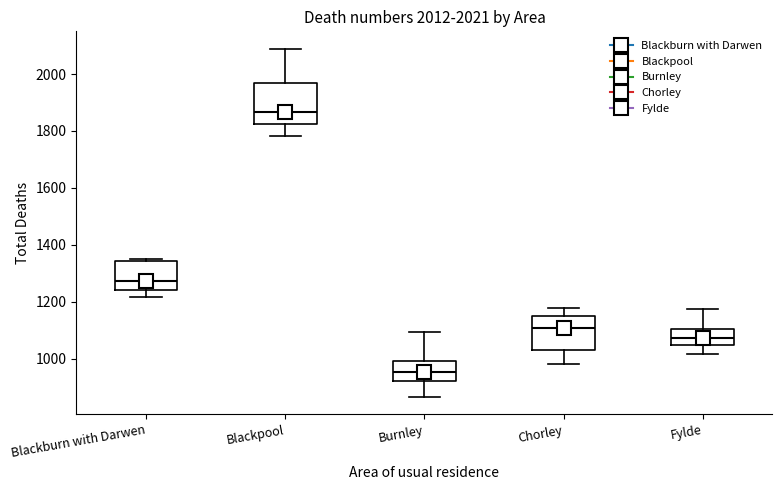

Which box has the highest median line?

Blackpool